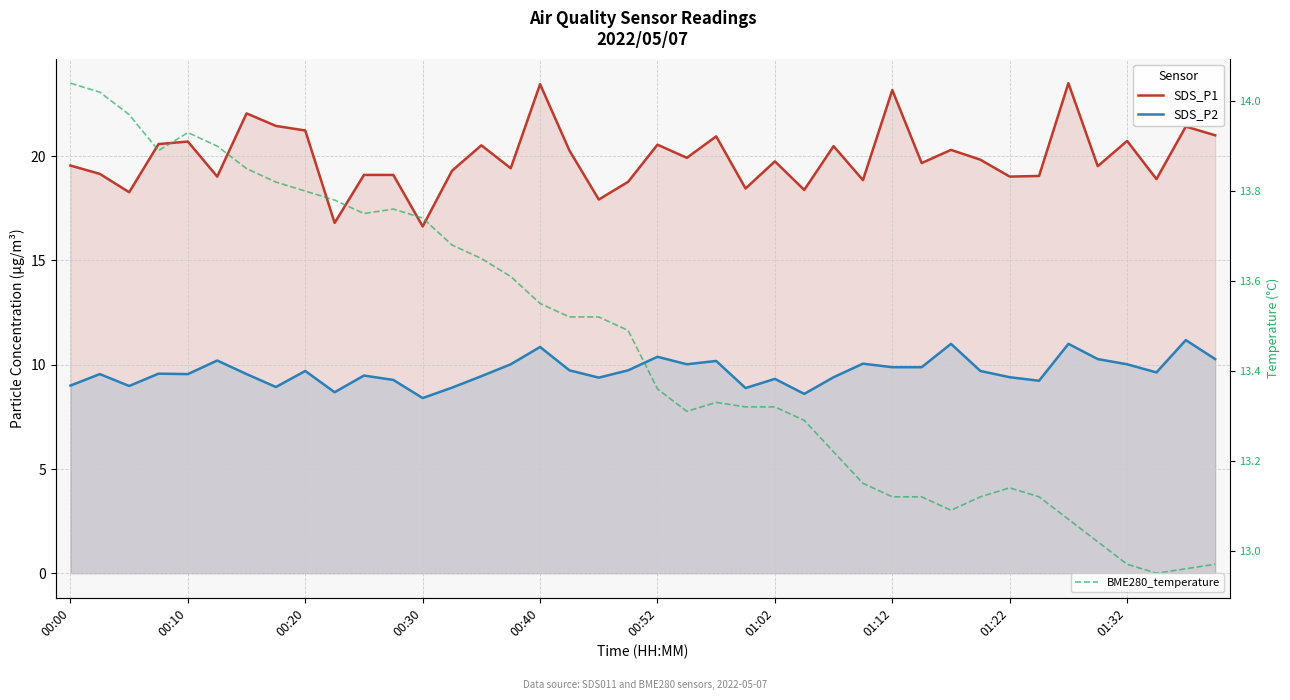

What value does the SDS_P2 series have at 25?

8.6